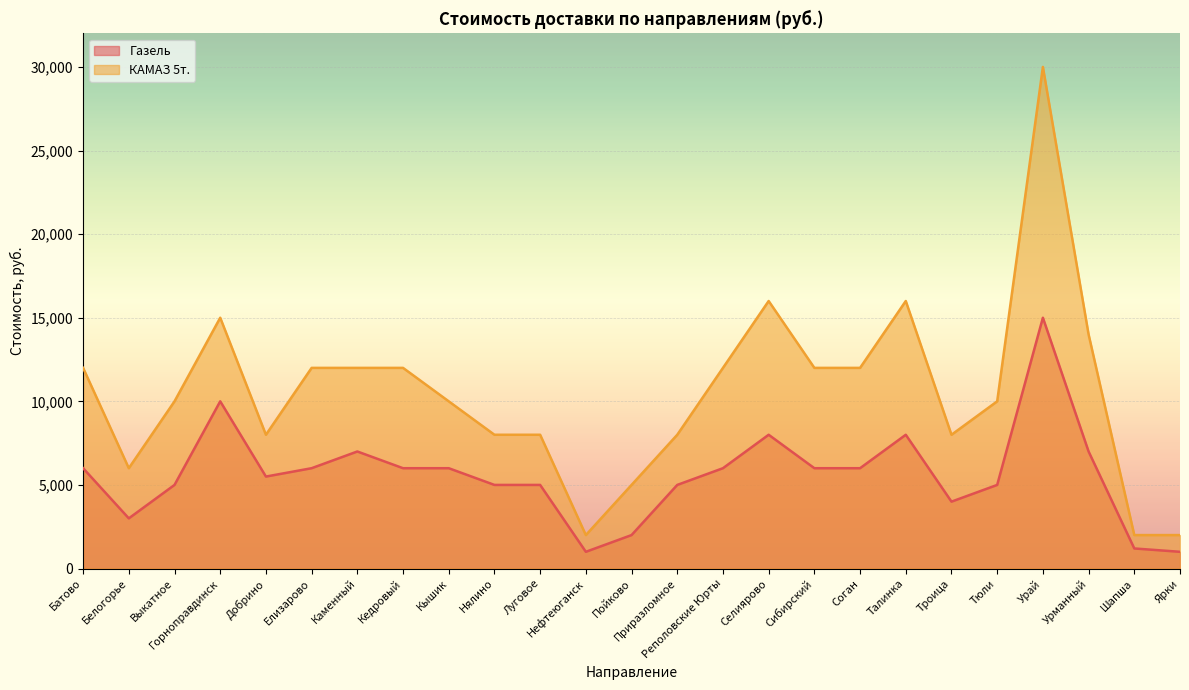

In КАМАЗ 5т., how many points are higher than both neighbors (excluding endpoints)?

4